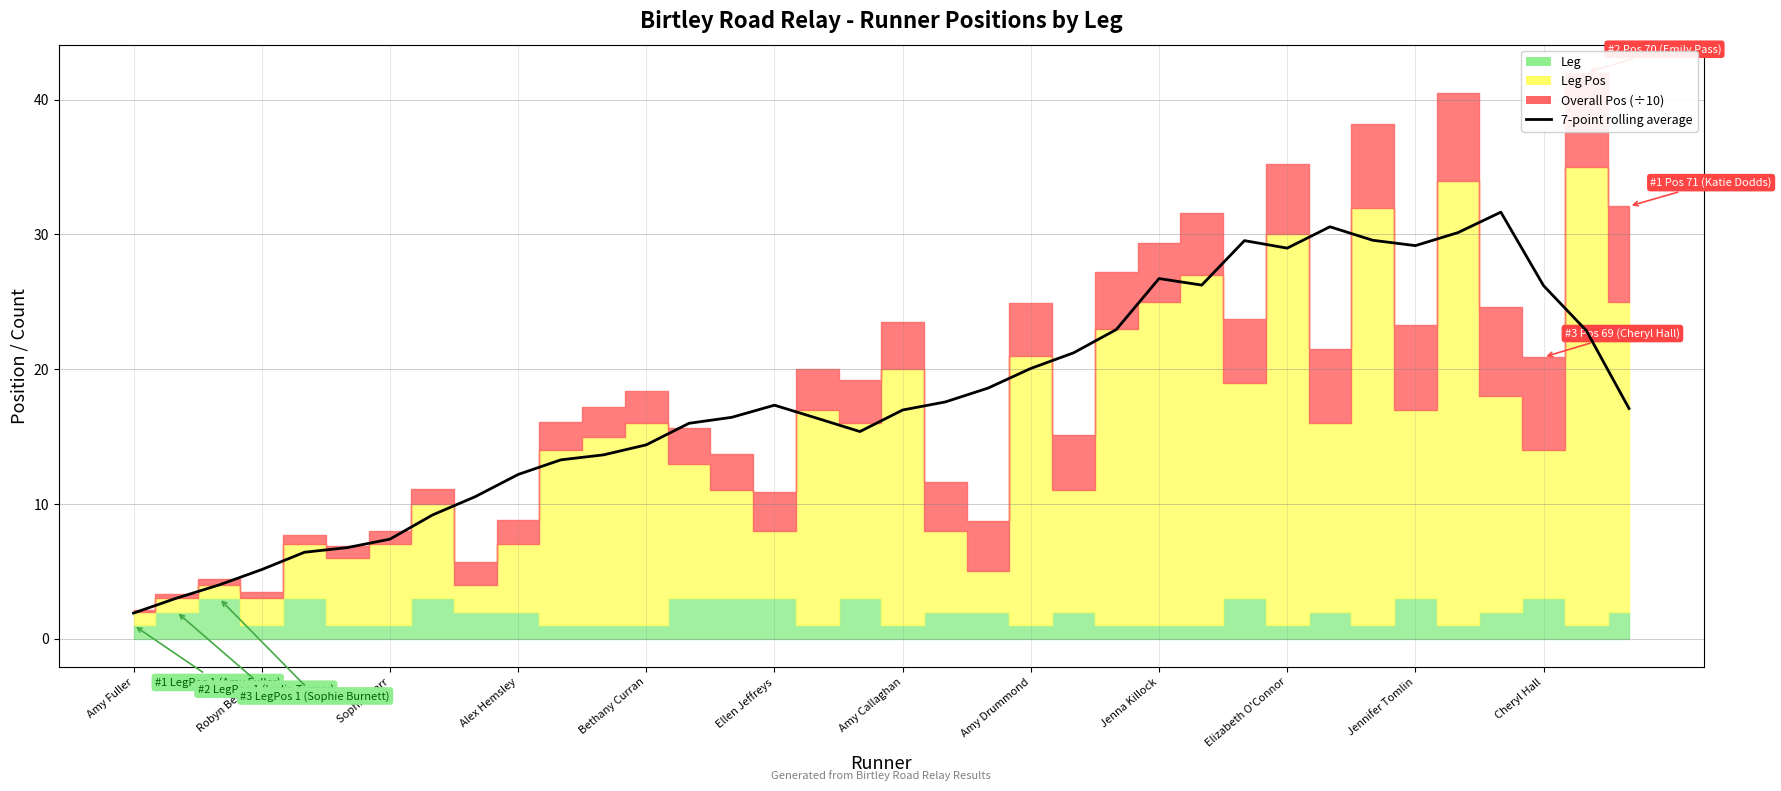

What is the maximum value shown in the chart?

31.7